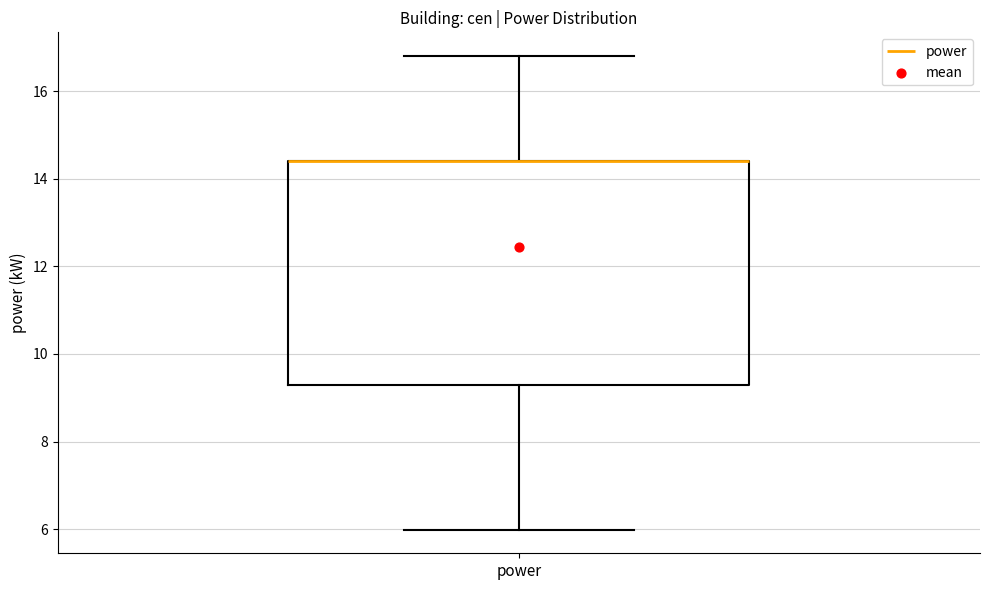

Transcribe this box plot: give where the median line is, the range the box spans, and where the two whiskers end, as read against the y-axis. The values are not printed on the chart, so give them approximately, as read against the axis.

median 14.4 (drawn on the box's upper edge), box 9.2 to 14.4, whiskers 6.0 to 16.8